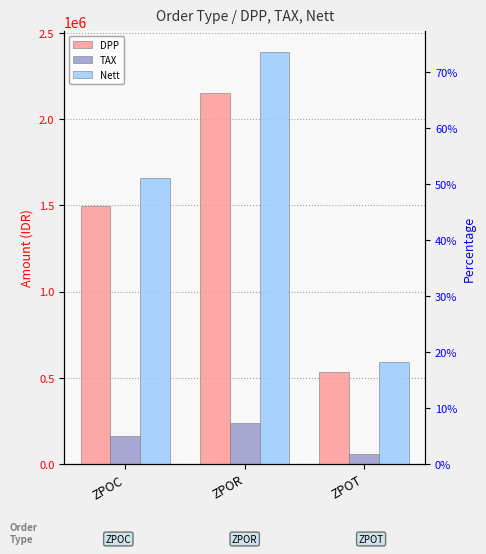

At which label does Nett reach its minimum?

ZPOT